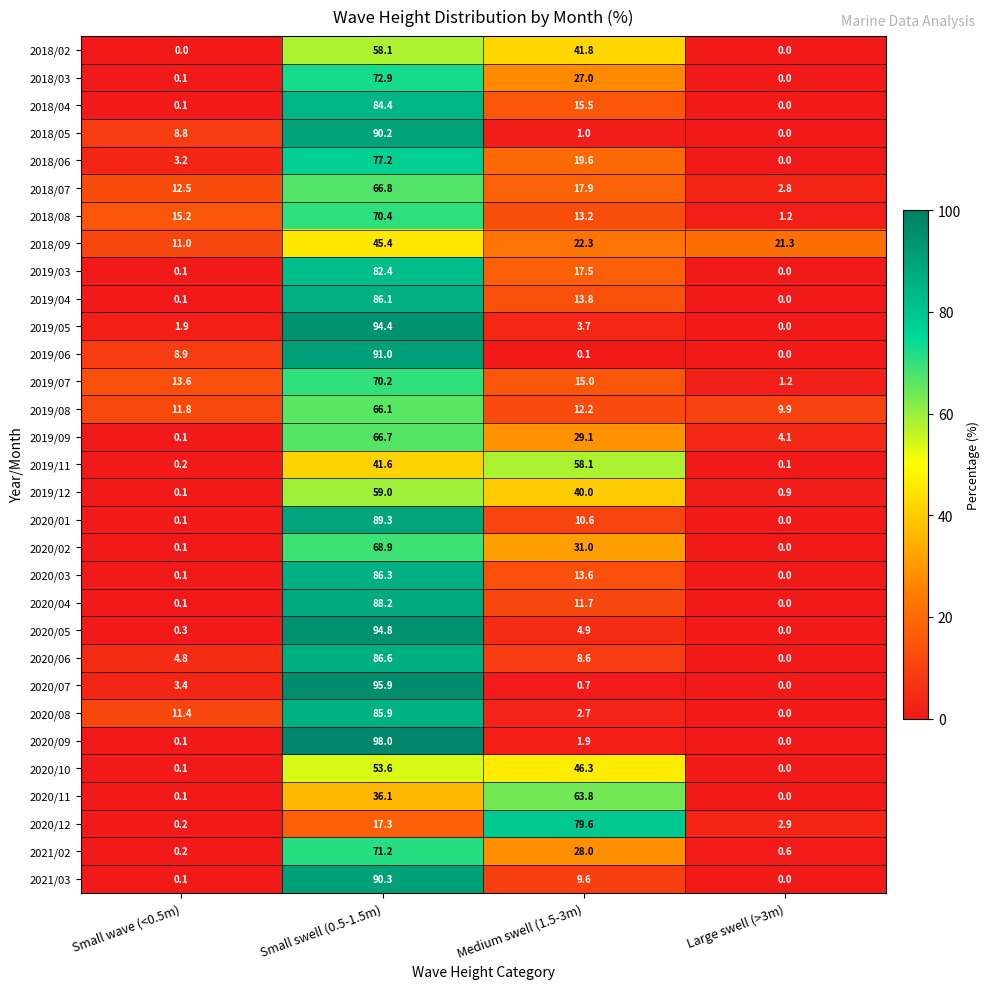

At Small swell (0.5-1.5m), list the series in order from smallest to largest.

2020/12, 2020/11, 2019/11, 2018/09, 2020/10, 2018/02, 2019/12, 2019/08, 2019/09, 2018/07, 2020/02, 2019/07, 2018/08, 2021/02, 2018/03, 2018/06, 2019/03, 2018/04, 2020/08, 2019/04, 2020/03, 2020/06, 2020/04, 2020/01, 2018/05, 2021/03, 2019/06, 2019/05, 2020/05, 2020/07, 2020/09